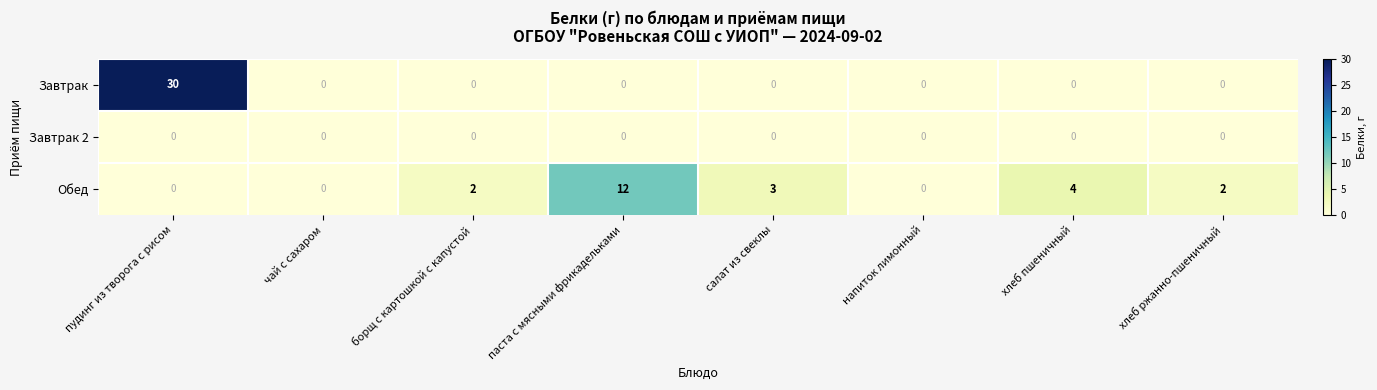

Which category has the highest value in the Завтрак series?

пудинг из творога с рисом